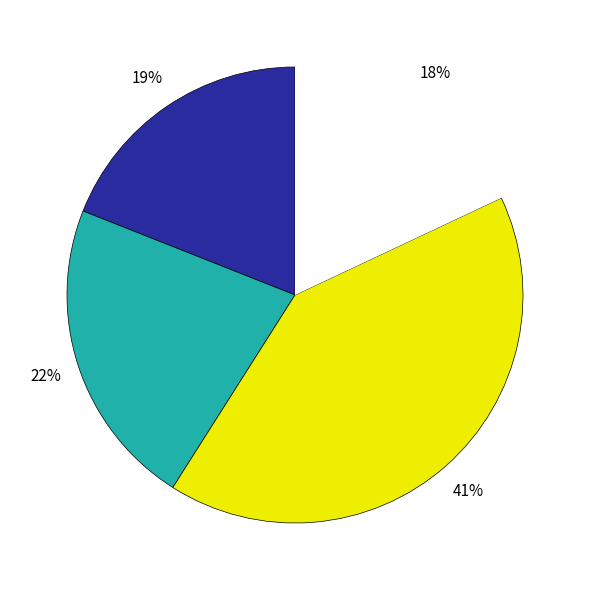

To the nearest percent, what is the difference between the largest and smallest slice percentages?

23%